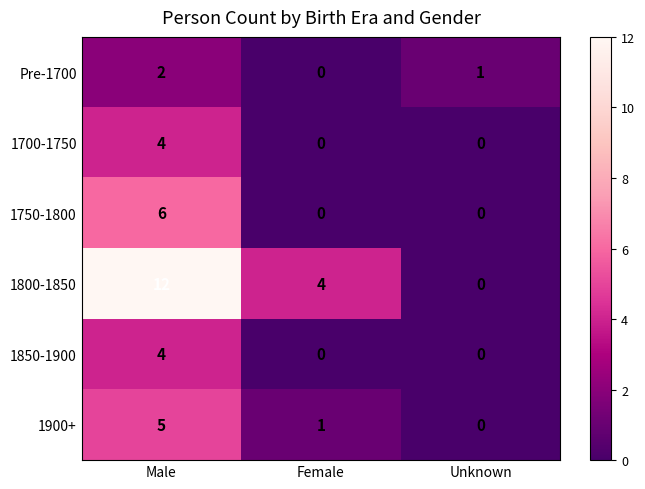

What is the total value across all series at Male?

33